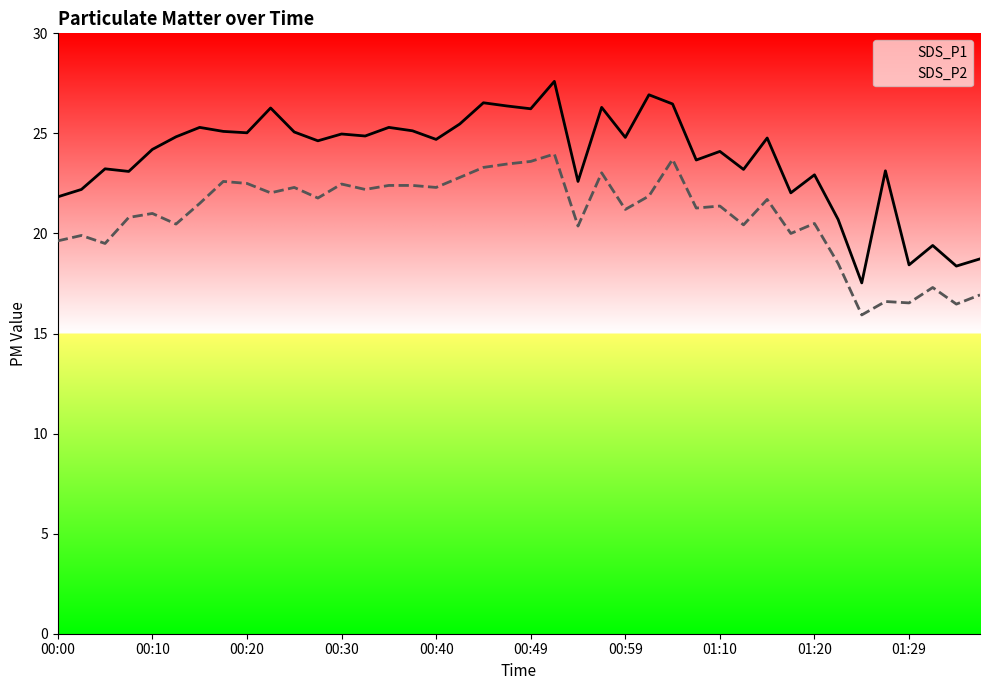

The SDS_P1 series shows 15.3 at 00:40. True or false?

False